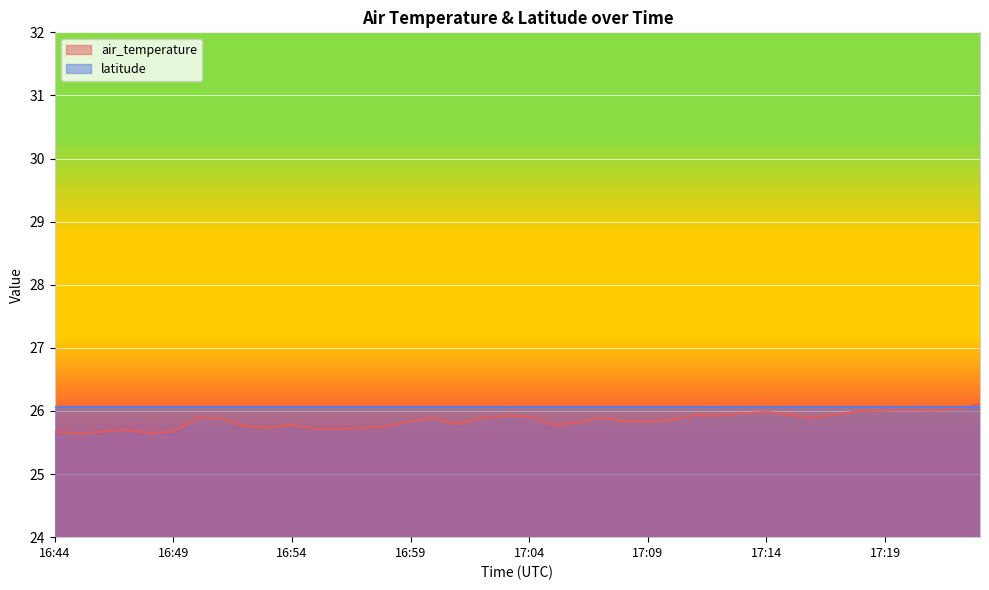

How many interior local peaks (higher than both neighbors) does the data have?

8